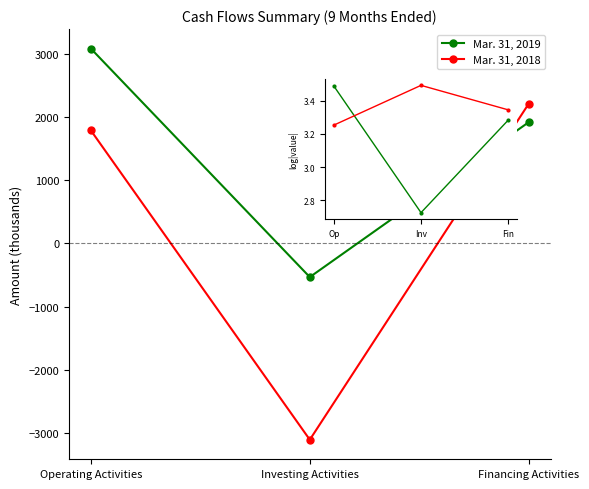

What are all the series names shown in the legend?

Mar. 31, 2019, Mar. 31, 2018